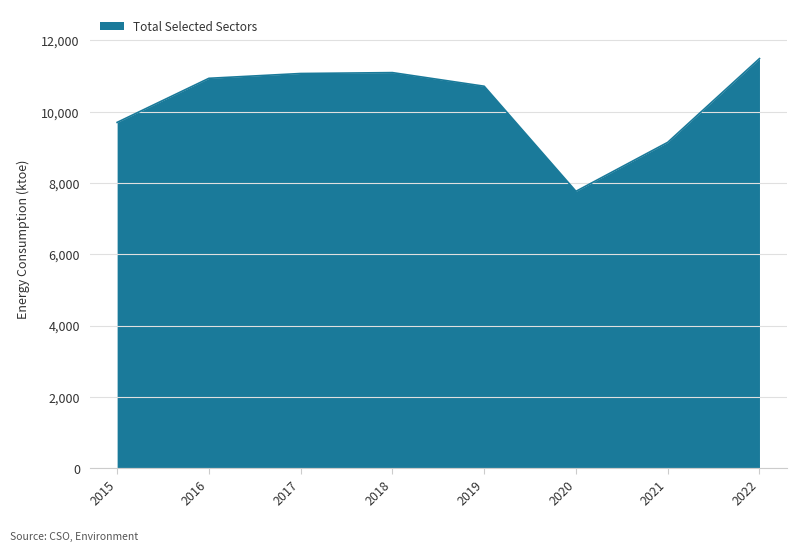

Which label corresponds to the smallest value in the chart?

2020